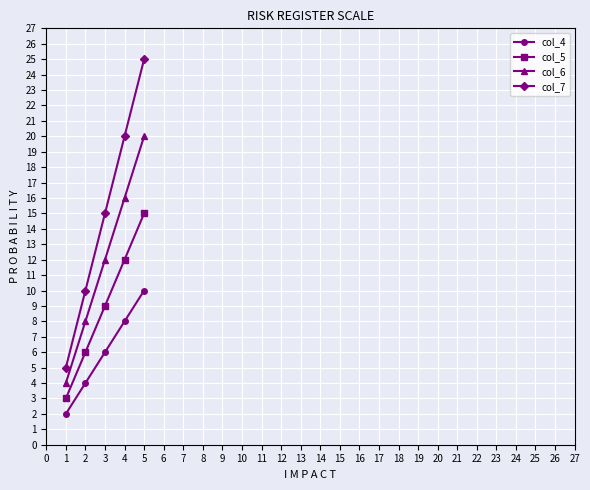

True or false: col_4 has a value of 2 at 4.

False